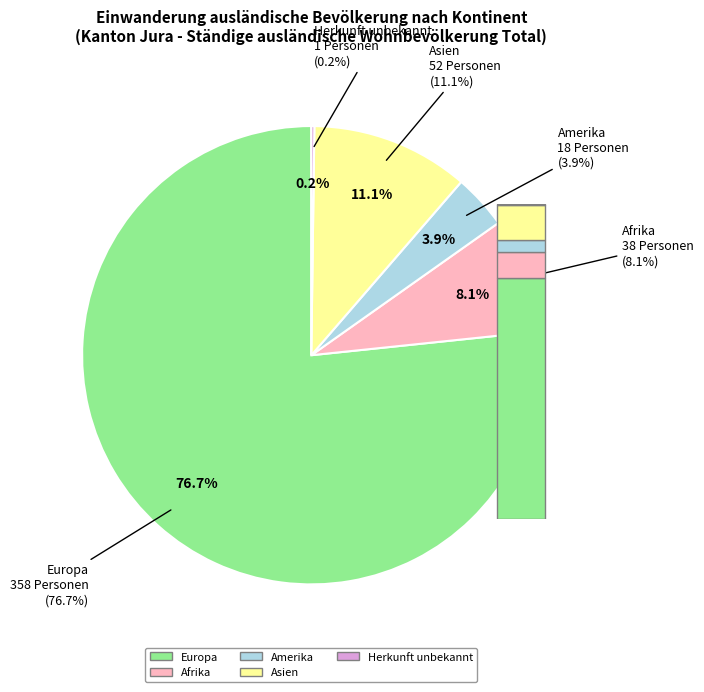

Does Afrika represent more than half of the total?

No